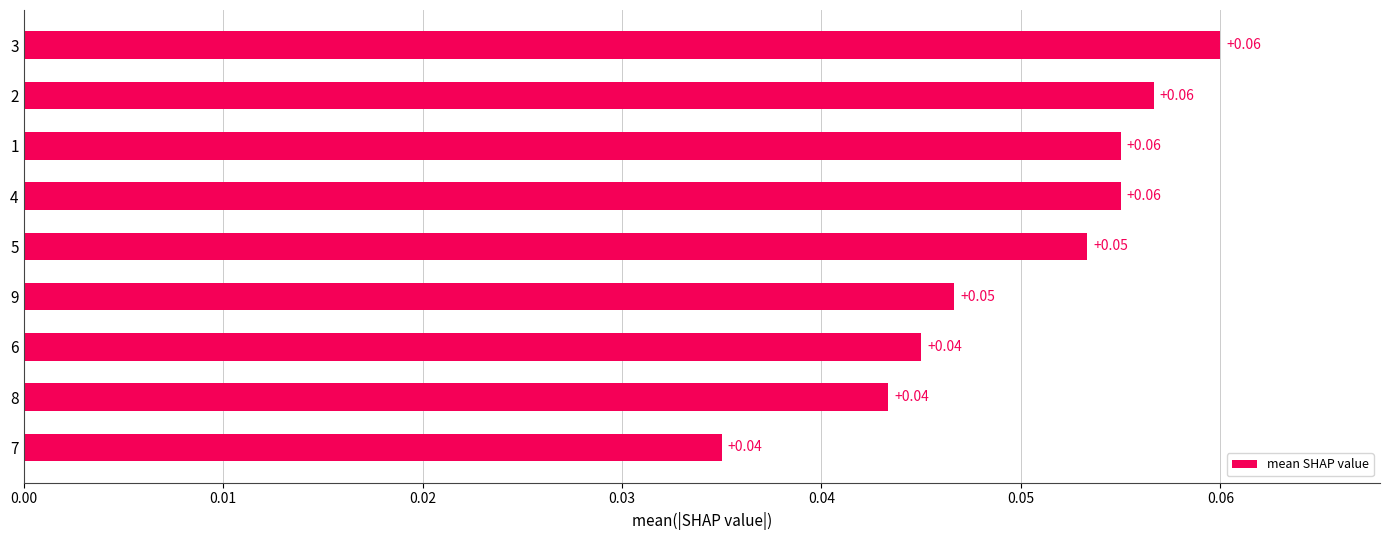

Which has a higher value, 6 or 8?

6